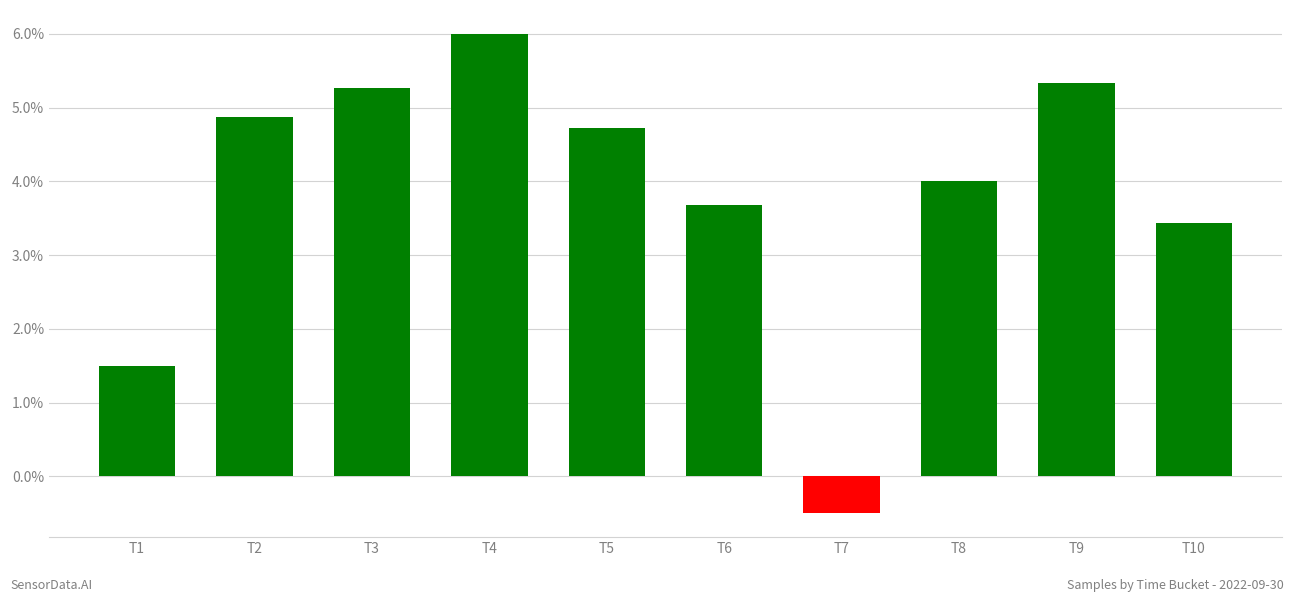

What is the value of the 2nd bar from the left?

4.9